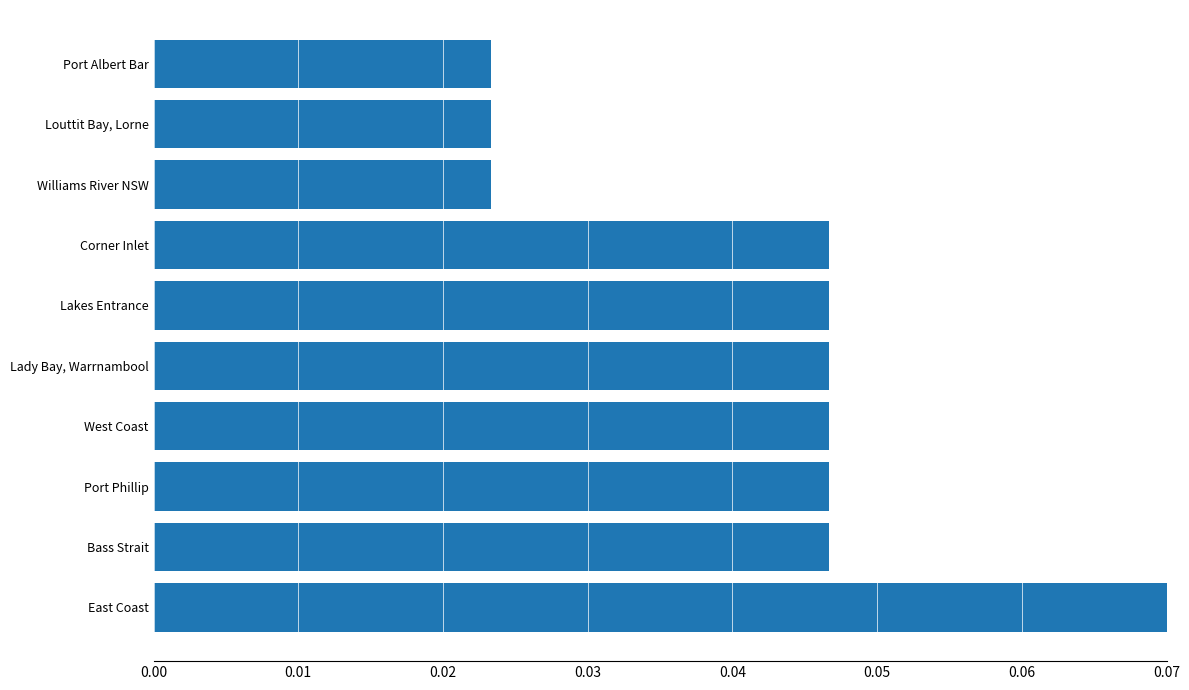

How many distinct data groups are displayed?

1